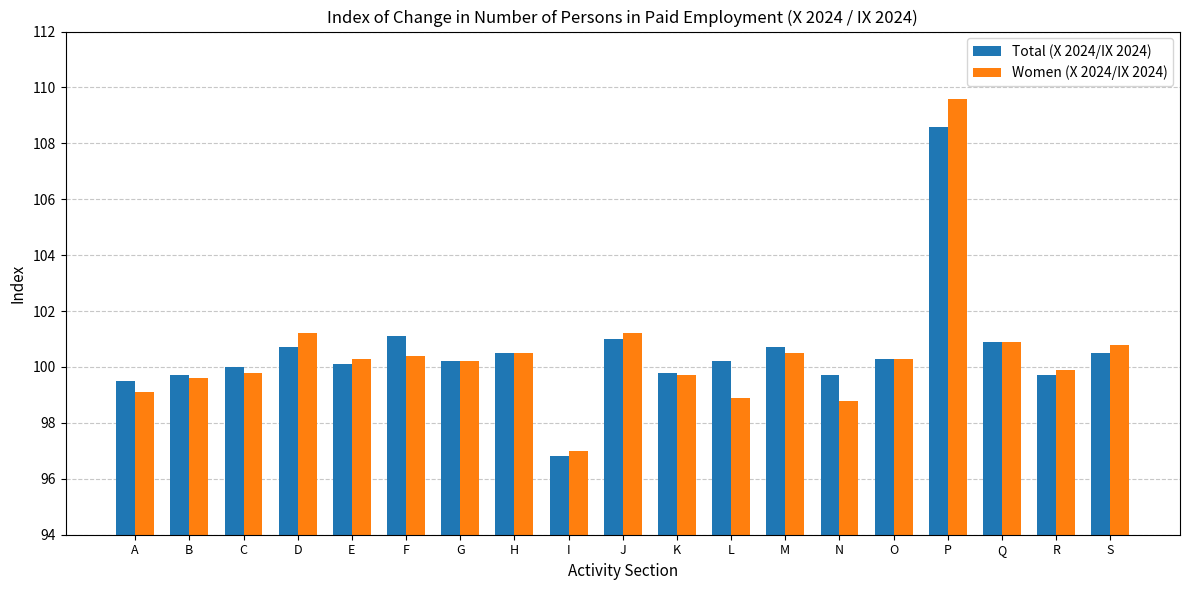

Read the Women (X 2024/IX 2024) value at G.

100.2